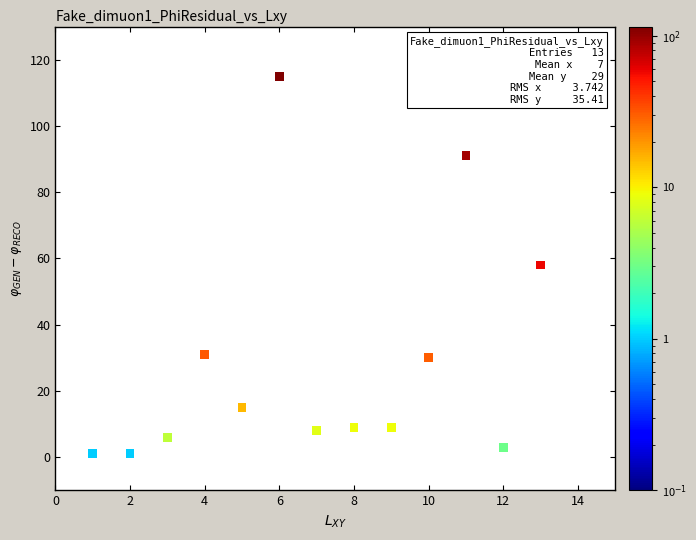

What is the range of X values (max minus min)?

12